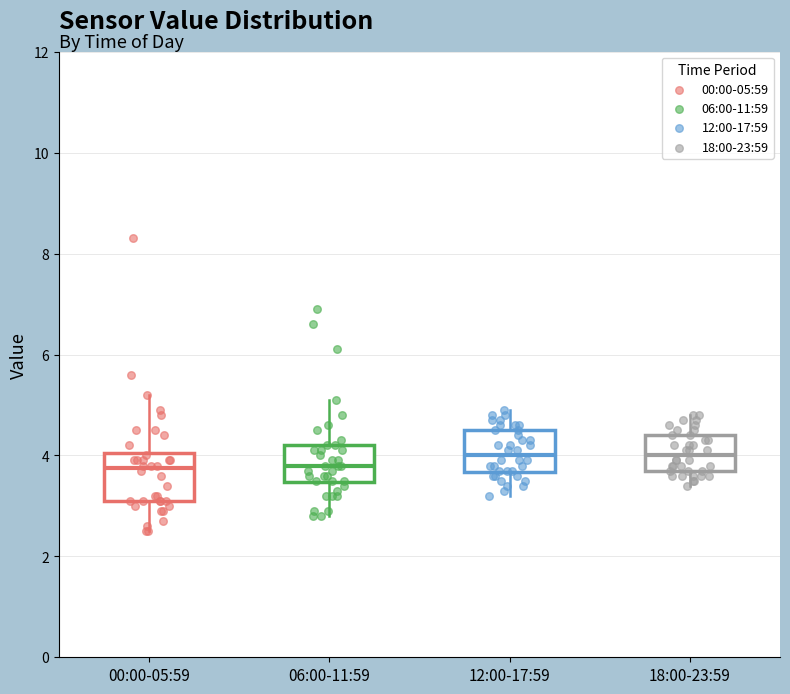

Where does the lower whisker of the box for 00:00-05:59 end on the y-axis? The values are not printed on the chart, so give them approximately, as read against the axis.

2.6